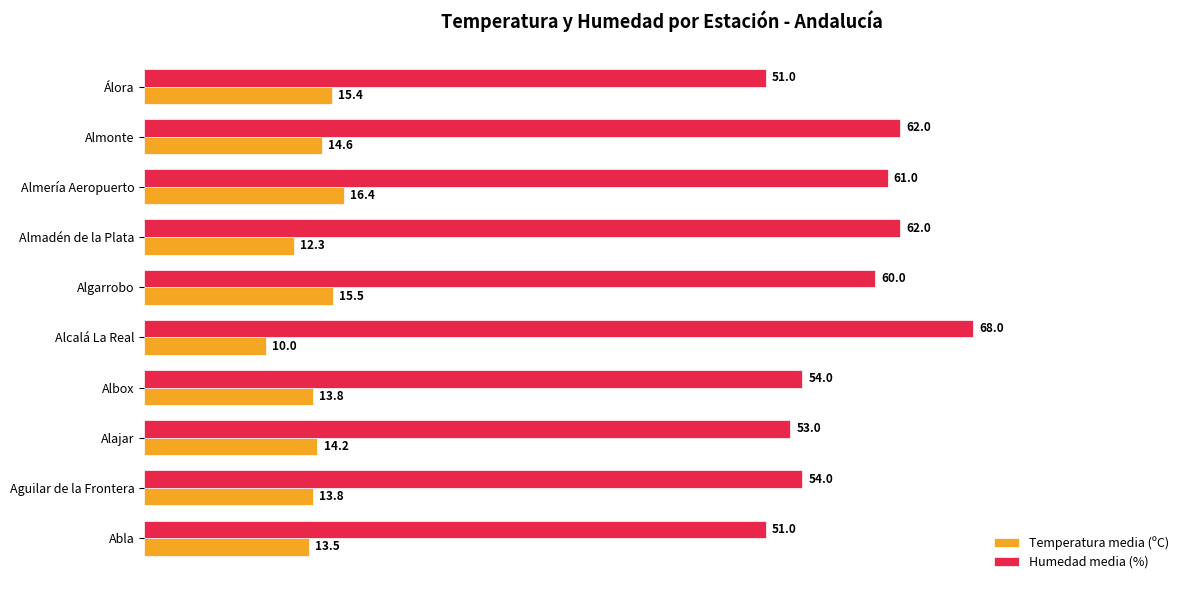

Is it true that Temperatura media (ºC) equals 4.9 at Abla?

False